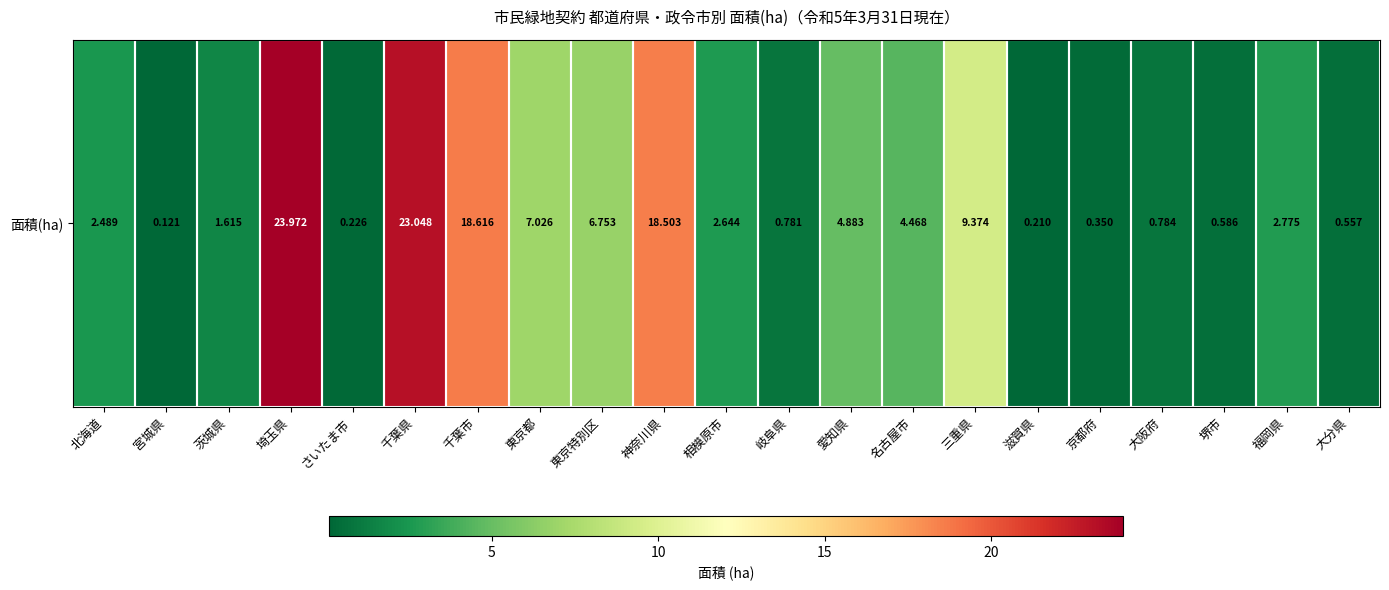

Reading left to right, transcribe all the data shown in this chart.

2.5	0.1	1.6	24.0	0.2	23.0	18.6	7.0	6.8	18.5	2.6	0.8	4.9	4.5	9.4	0.2	0.4	0.8	0.6	2.8	0.6